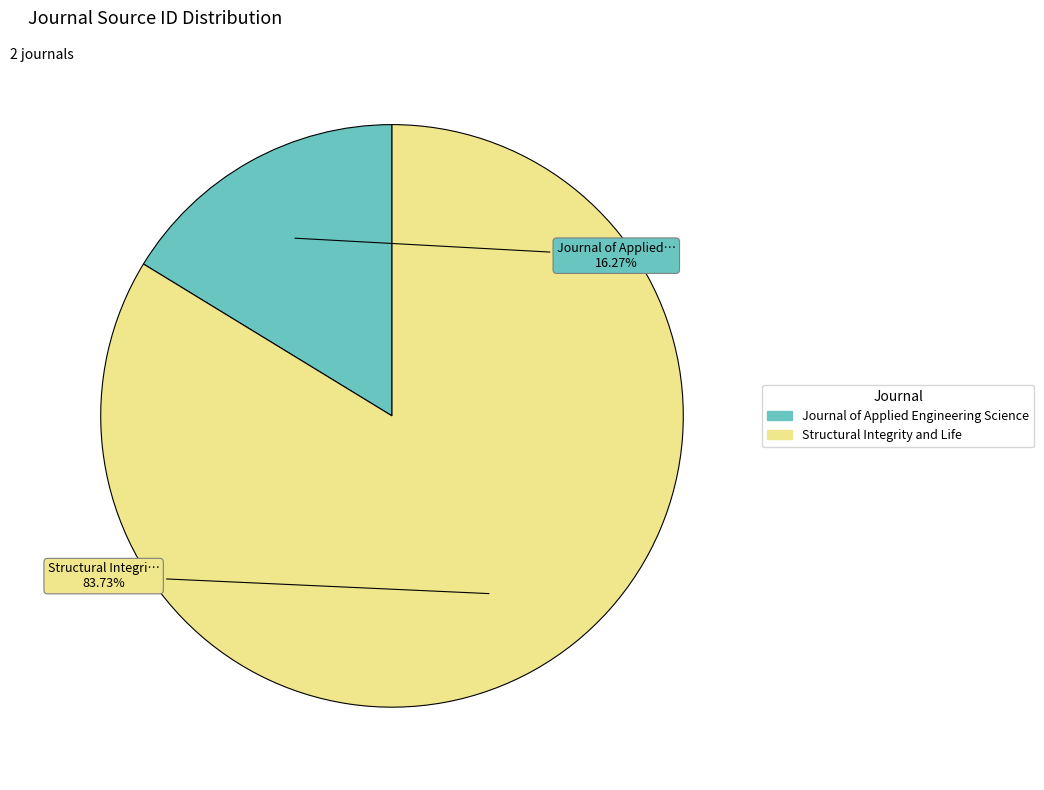

Is there any slice that represents more than half of the pie?

Yes